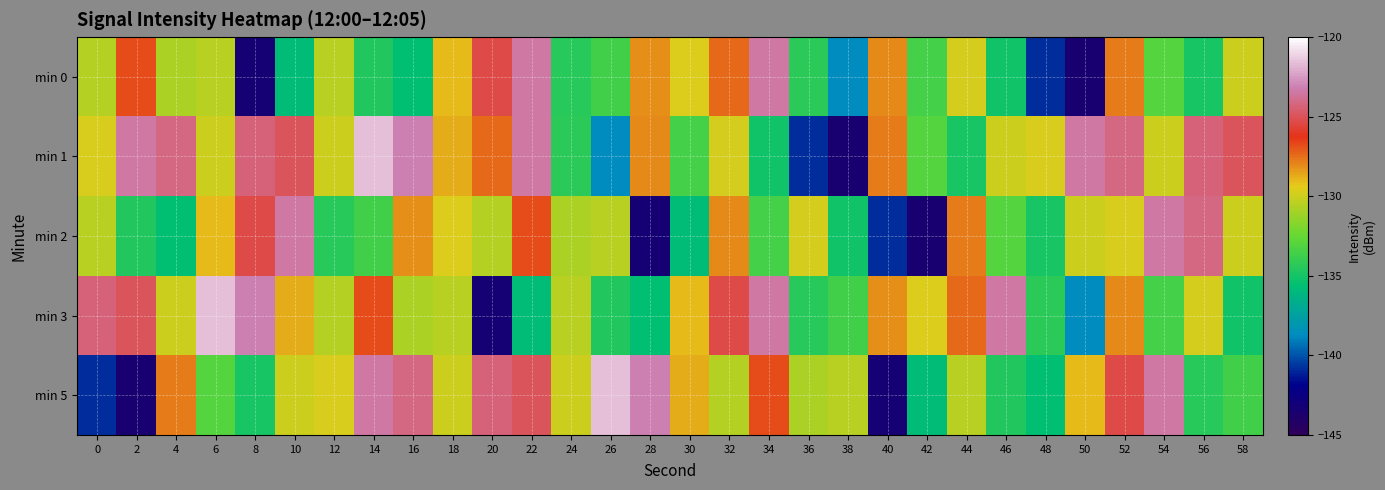

Reading left to right, what are all the values shown in this chart?

min 0: 0=-130.6	2=-126.8	4=-130.8	6=-130.5	8=-143.3	10=-135.8	12=-130.5	14=-134.6	16=-135.5	18=-129.0	20=-125.3	22=-123.4	24=-134.4	26=-133.7	28=-128.2	30=-129.7	32=-127.3	34=-123.4	36=-134.3	38=-138.7	40=-128.1	42=-133.6	44=-129.8	46=-135.1	48=-140.9	50=-143.5	52=-127.8	54=-133.1	56=-134.9	58=-130.0
min 1: 0=-129.7	2=-123.4	4=-124.2	6=-130.0	8=-124.4	10=-125.0	12=-130.0	14=-121.7	16=-123.2	18=-128.8	20=-127.3	22=-123.4	24=-134.3	26=-138.7	28=-128.1	30=-133.6	32=-129.8	34=-135.1	36=-140.9	38=-143.5	40=-127.8	42=-133.1	44=-134.9	46=-130.0	48=-129.7	50=-123.4	52=-124.2	54=-130.0	56=-124.4	58=-125.0
min 2: 0=-130.5	2=-134.6	4=-135.5	6=-129.0	8=-125.3	10=-123.4	12=-134.4	14=-133.7	16=-128.2	18=-129.7	20=-130.6	22=-126.8	24=-130.8	26=-130.5	28=-143.3	30=-135.8	32=-128.1	34=-133.6	36=-129.8	38=-135.1	40=-140.9	42=-143.5	44=-127.8	46=-133.1	48=-134.9	50=-130.0	52=-129.7	54=-123.4	56=-124.2	58=-130.0
min 3: 0=-124.4	2=-125.0	4=-130.0	6=-121.7	8=-123.2	10=-128.8	12=-130.6	14=-126.8	16=-130.8	18=-130.5	20=-143.3	22=-135.8	24=-130.5	26=-134.6	28=-135.5	30=-129.0	32=-125.3	34=-123.4	36=-134.4	38=-133.7	40=-128.2	42=-129.7	44=-127.3	46=-123.4	48=-134.3	50=-138.7	52=-128.1	54=-133.6	56=-129.8	58=-135.1
min 5: 0=-140.9	2=-143.5	4=-127.8	6=-133.1	8=-134.9	10=-130.0	12=-129.7	14=-123.4	16=-124.2	18=-130.0	20=-124.4	22=-125.0	24=-130.0	26=-121.7	28=-123.2	30=-128.8	32=-130.6	34=-126.8	36=-130.8	38=-130.5	40=-143.3	42=-135.8	44=-130.5	46=-134.6	48=-135.5	50=-129.0	52=-125.3	54=-123.4	56=-134.4	58=-133.7